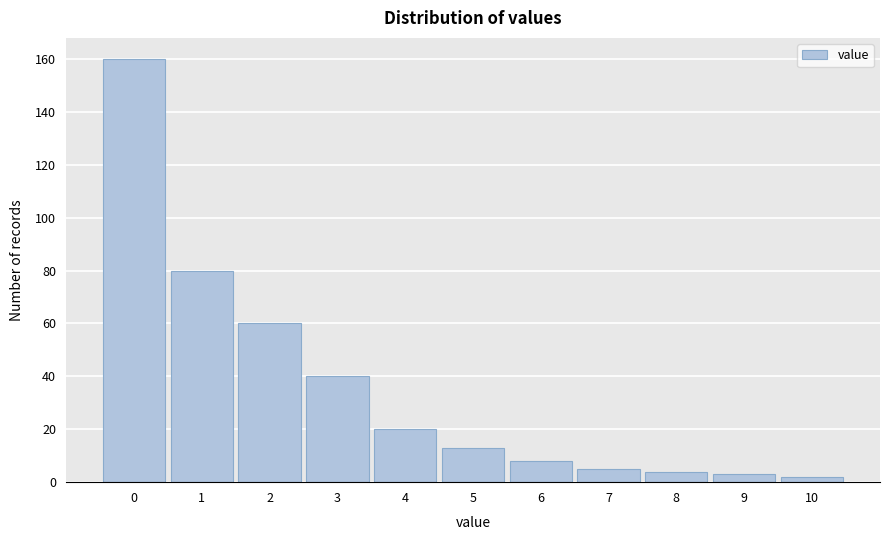

Reading left to right, what are all the values shown in this chart?

160	80	60	40	20	13	8	5	4	3	2